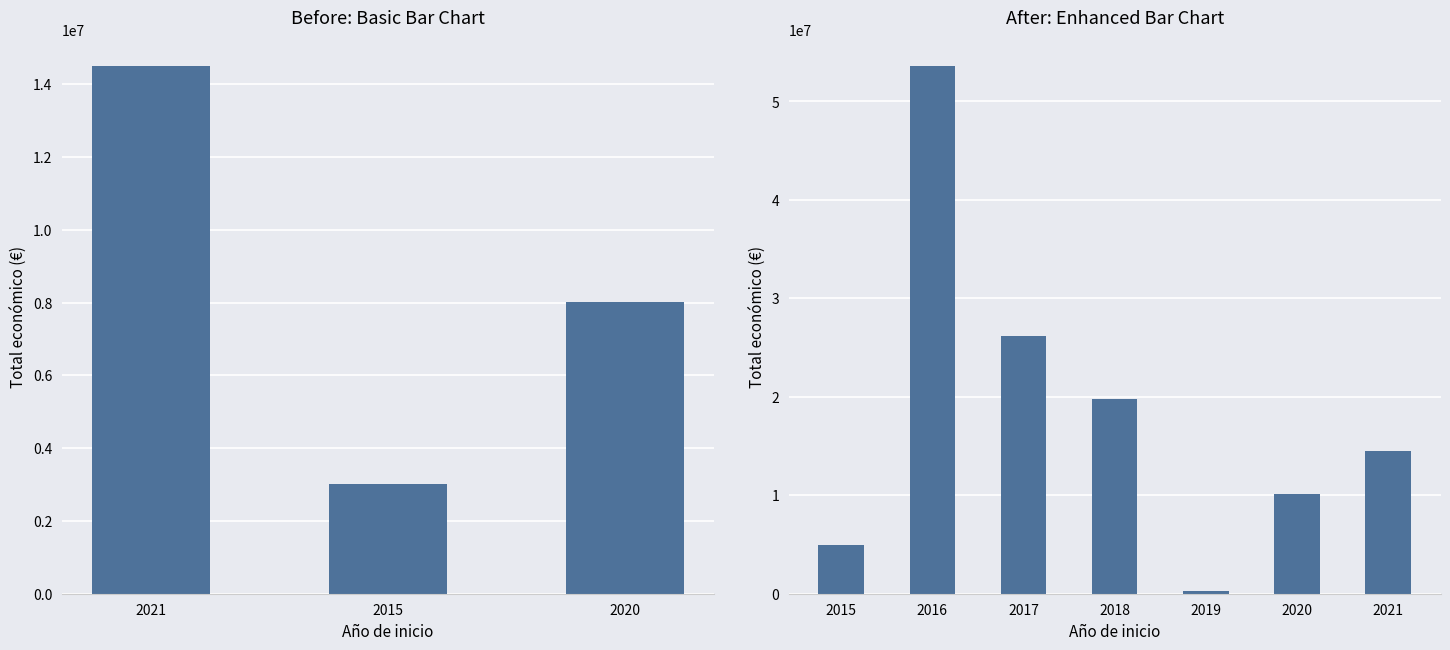

What is the change in value from 2016 to 2020?

-43471544